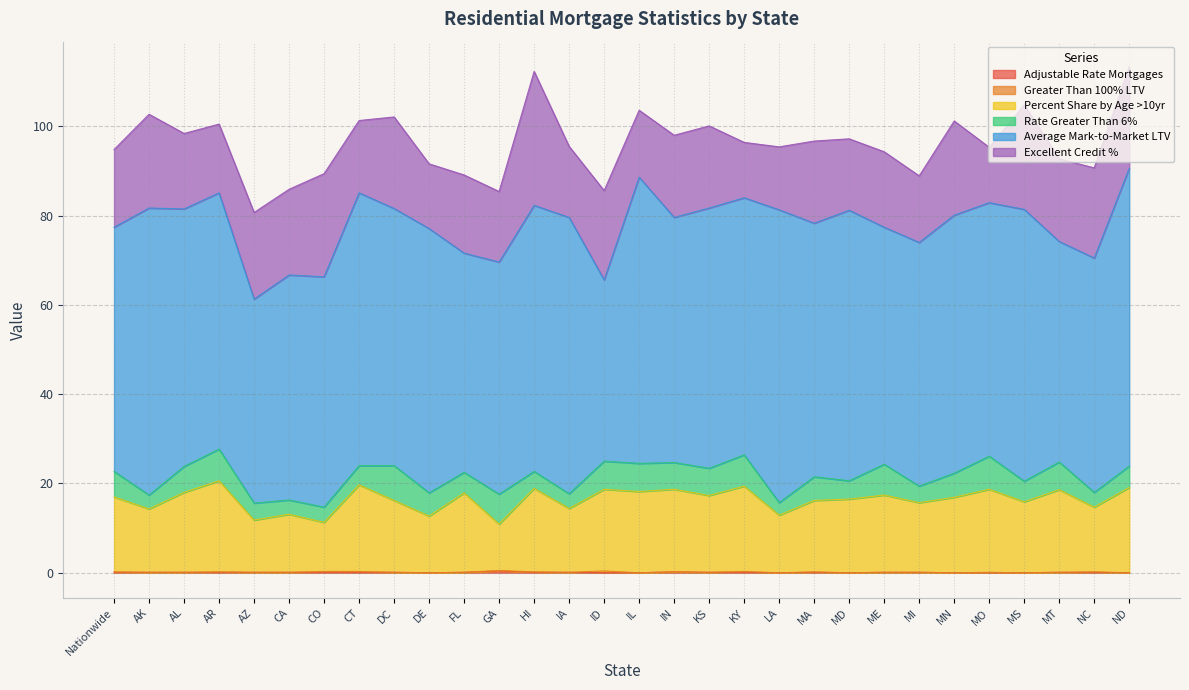

Count the number of data series in this chart.

6